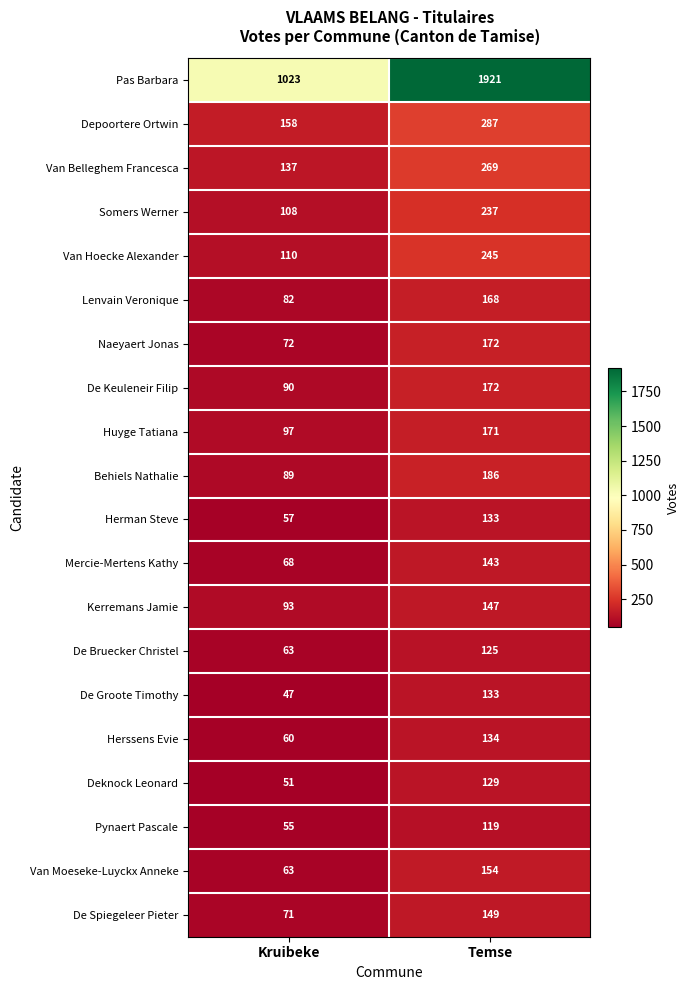

The Naeyaert Jonas series shows 265 at Temse. True or false?

False